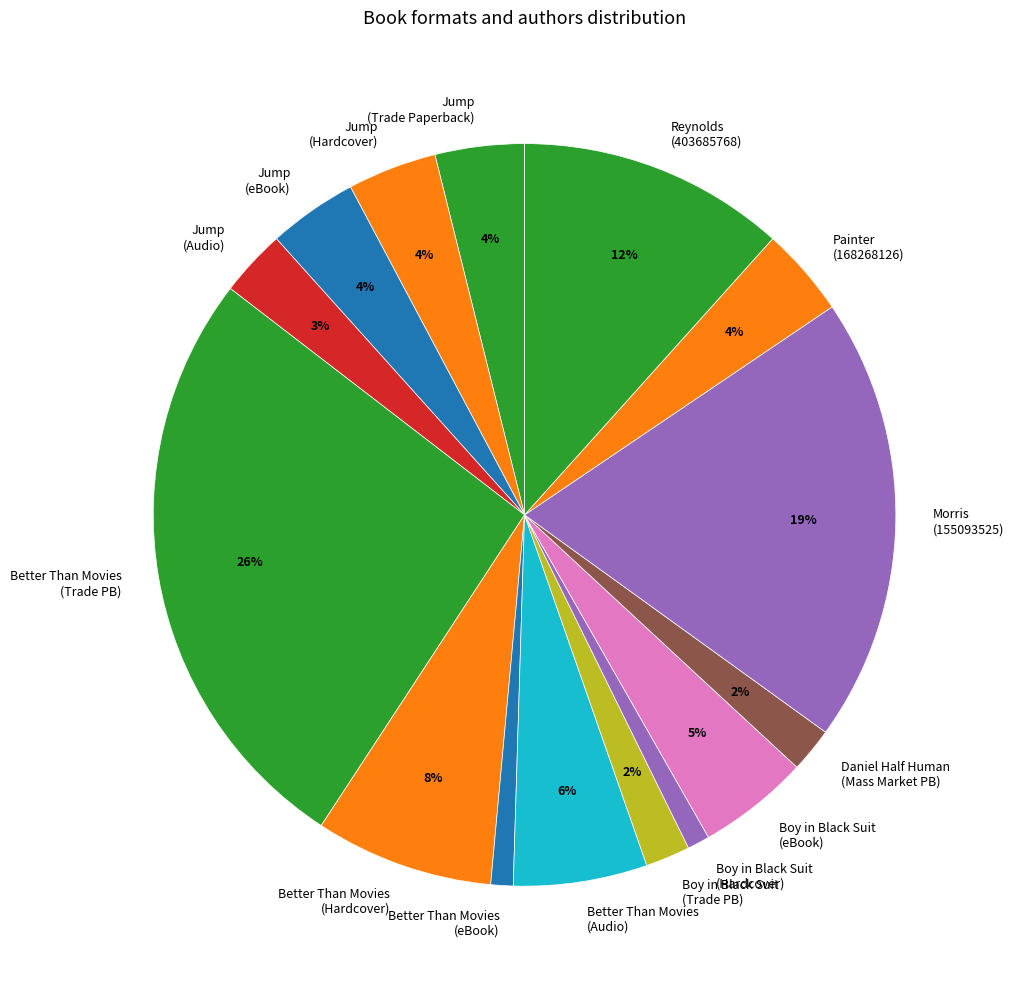

To the nearest percent, what percentage of the pie is Better Than Movies (Trade PB)?

26%